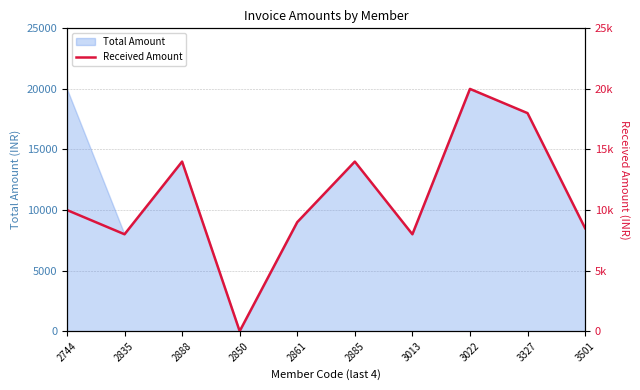

At which label is Total Amount closest to 10000?

2861